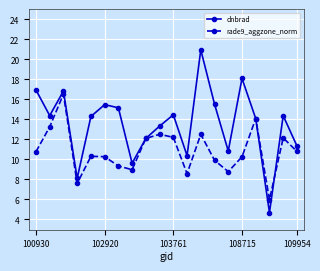

What is the difference between the maximum and second lowest values in the dnbrad series?

12.9